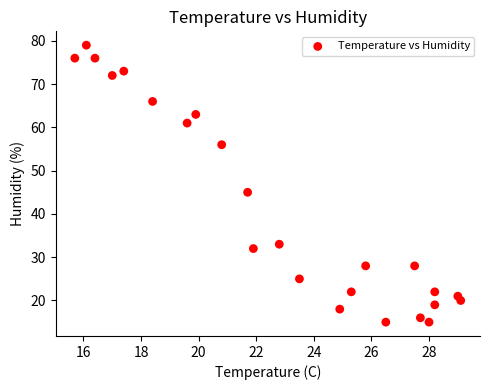

What is the range of Y values (max minus min)?

64